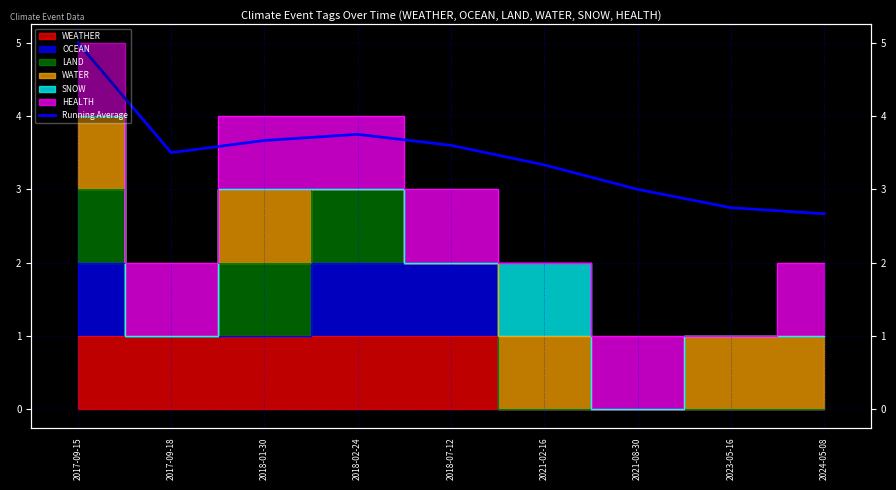

What is the sum of the values at 2021-02-16 and 2017-09-18?

6.8